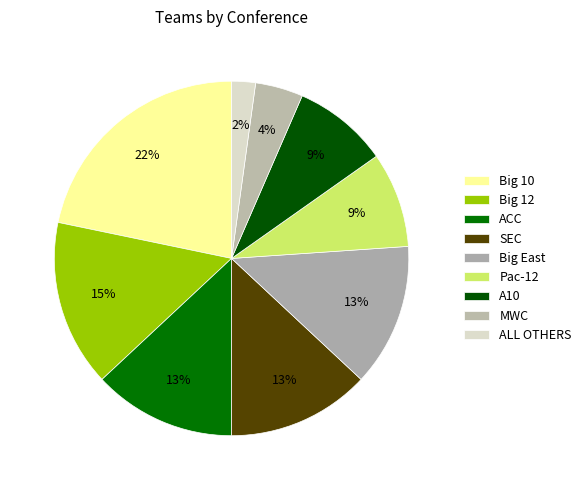

Count the number of slices in the pie.

9